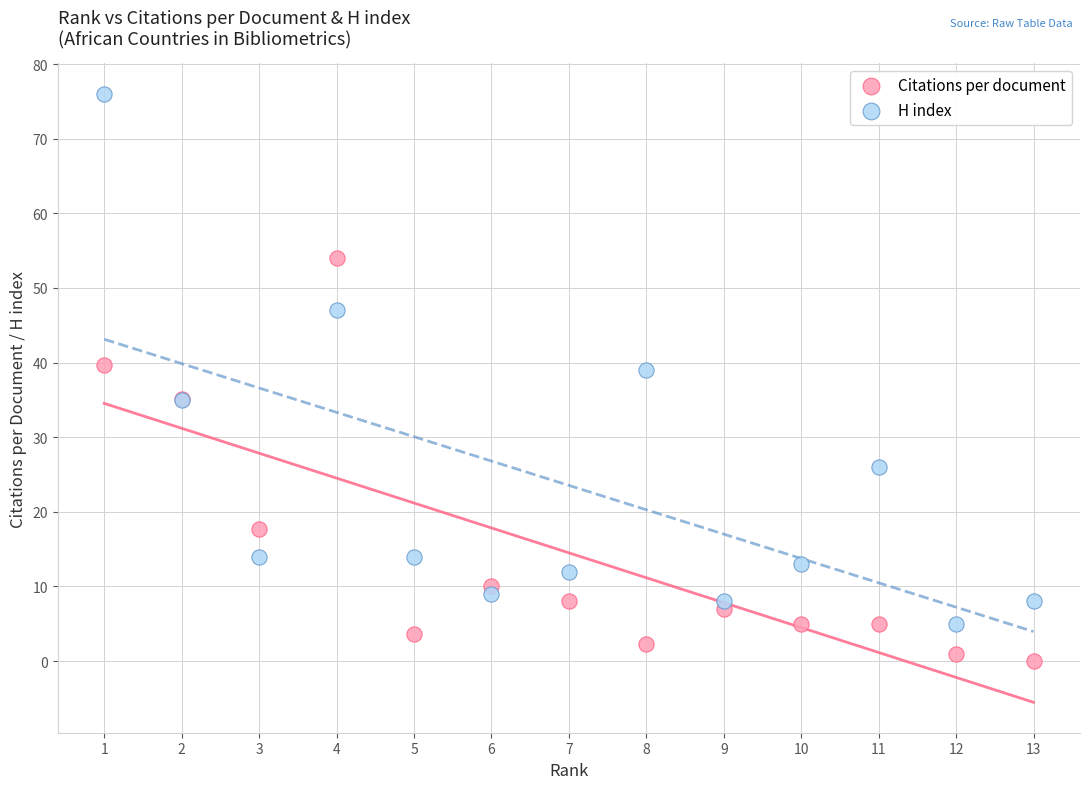

In the Citations per document series, what Y value is closest to 27?

35.2